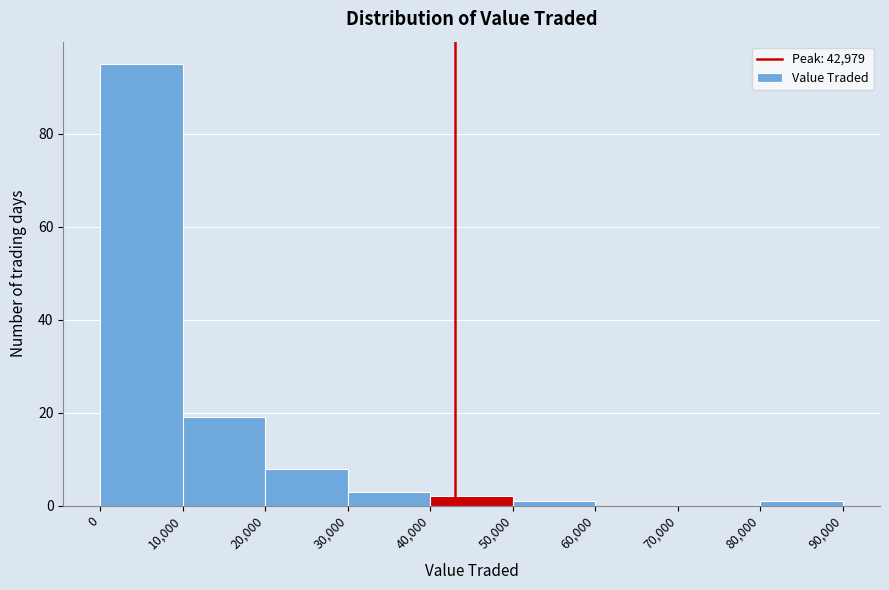

Over which range of the x-axis is the bar tallest?

0 to 10,000